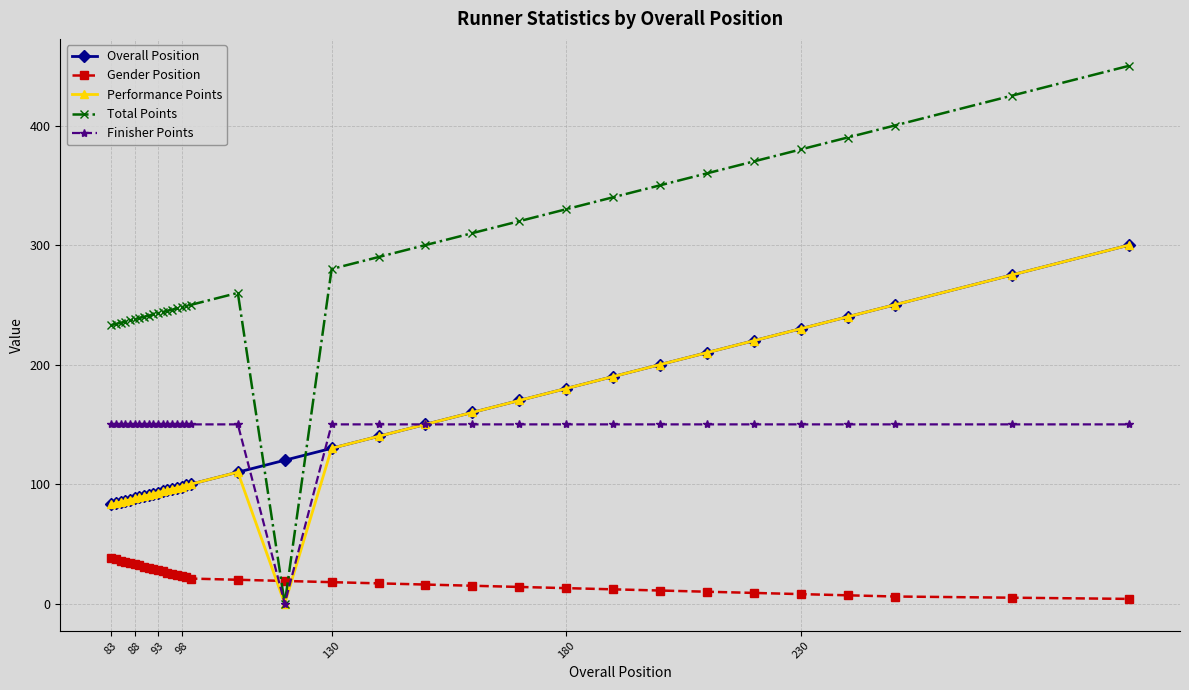

Which series has the largest range (max minus min)?

Total Points